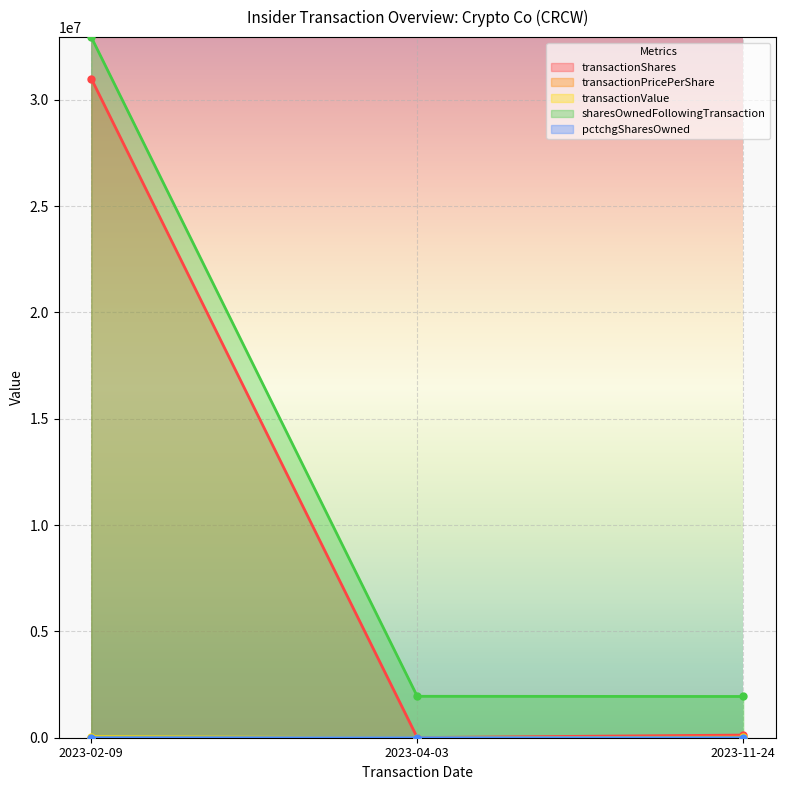

Which series has the widest spread of values?

sharesOwnedFollowingTransaction